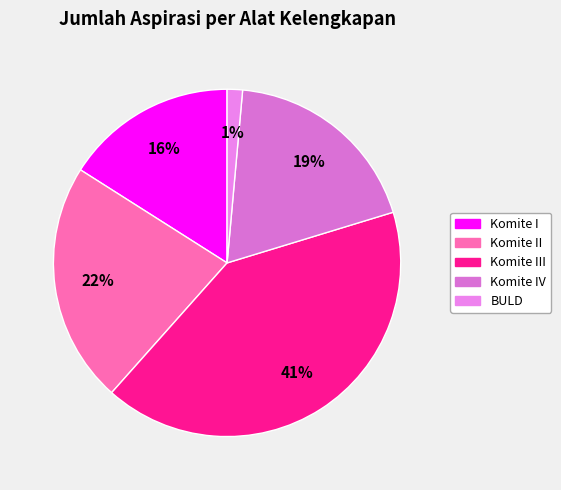

Which category has the smallest portion of the pie?

BULD